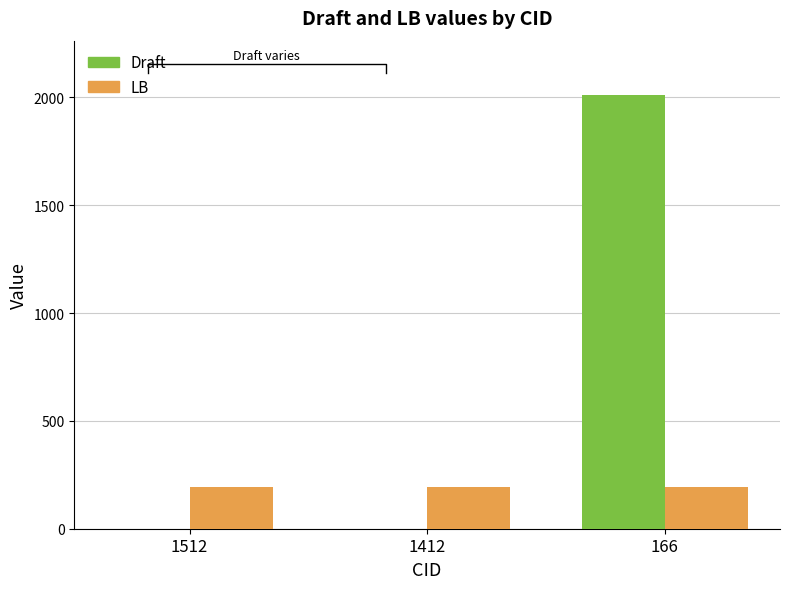

What is the value of the LB bar at the 1st from the left?

193